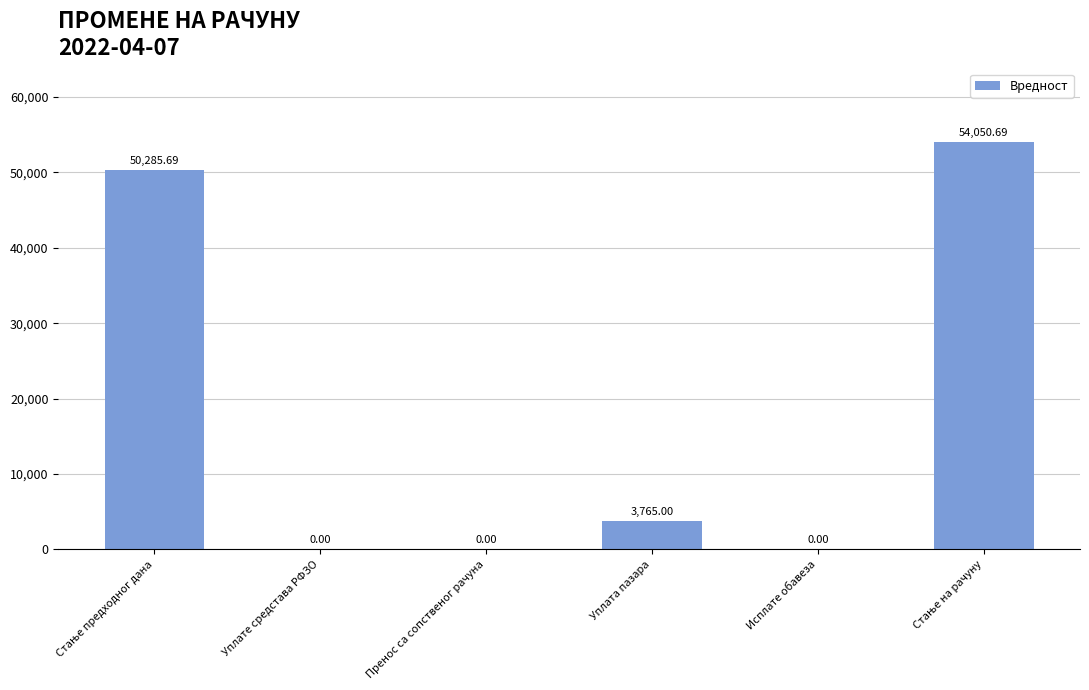

What is the change in value from Пренос са сопственог рачуна to Уплата пазара?

+3765.0